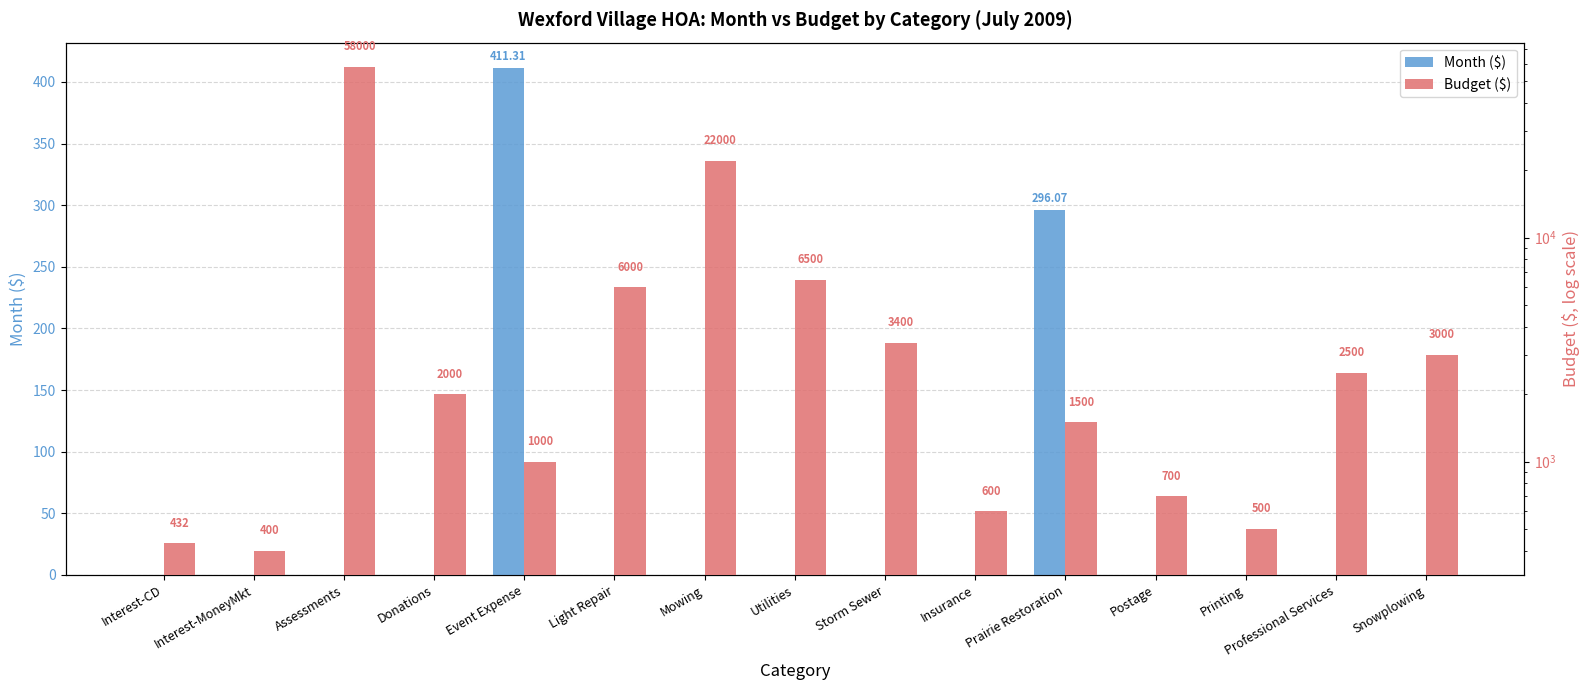

How many bars are there in total?

30